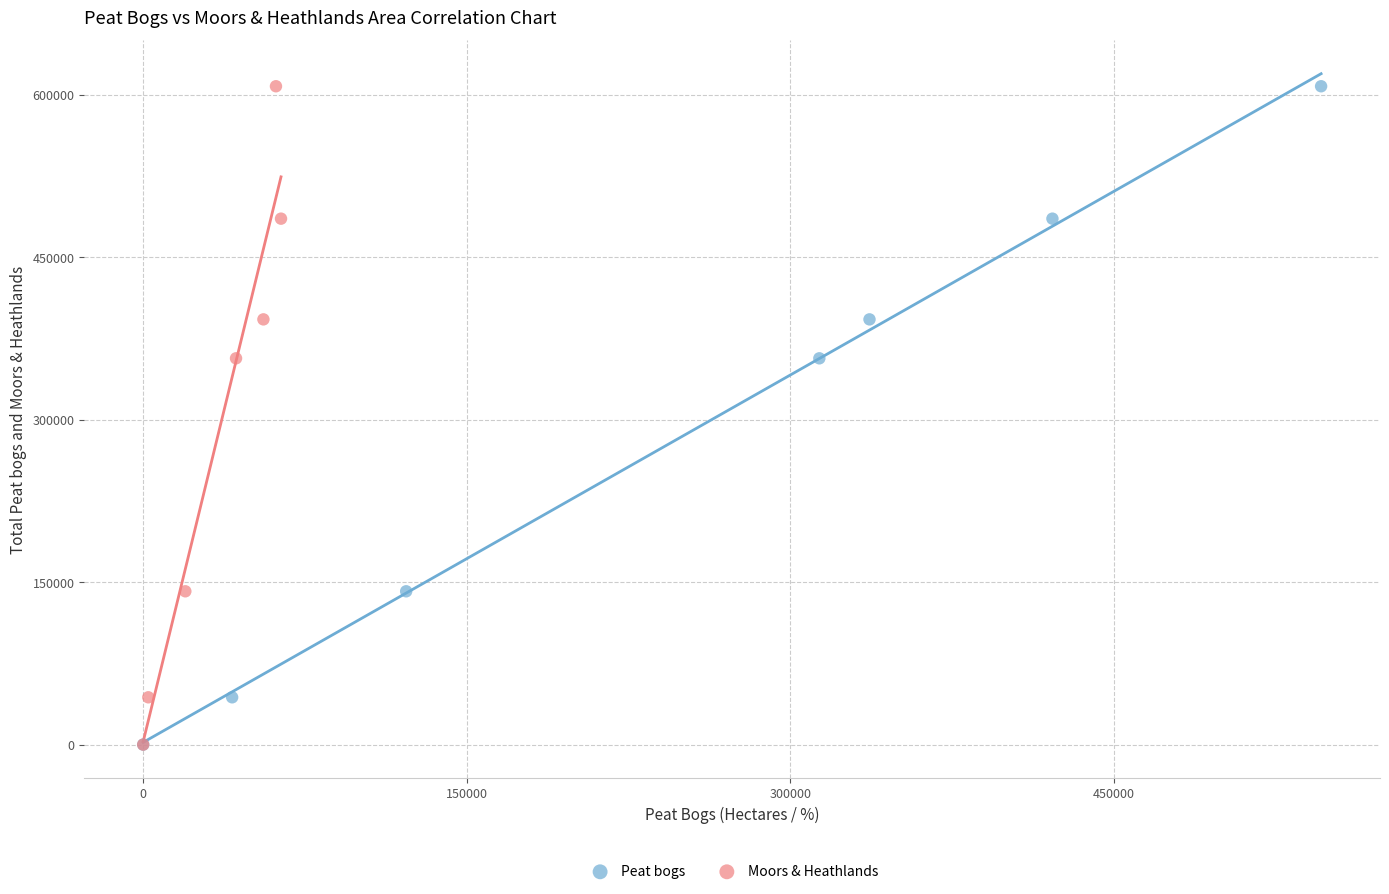

What are all the series names shown in the legend?

Peat bogs, Moors & Heathlands